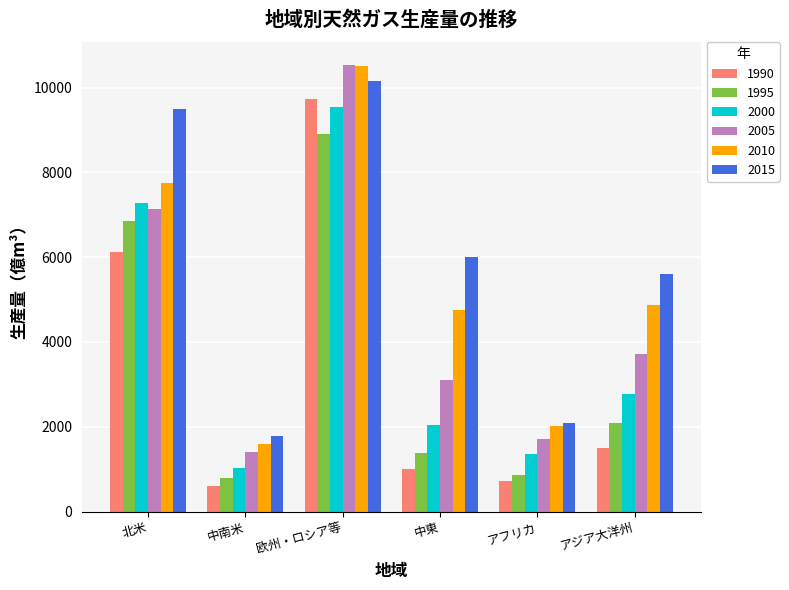

How many categories are shown in the chart?

6